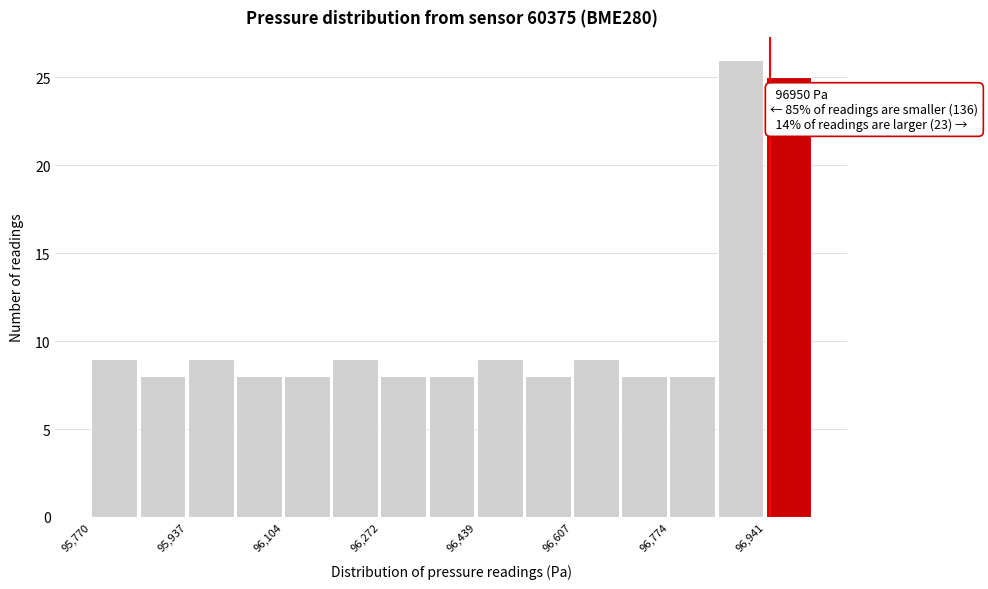

Which range on the x-axis has the tallest bar?

96860 to 96940